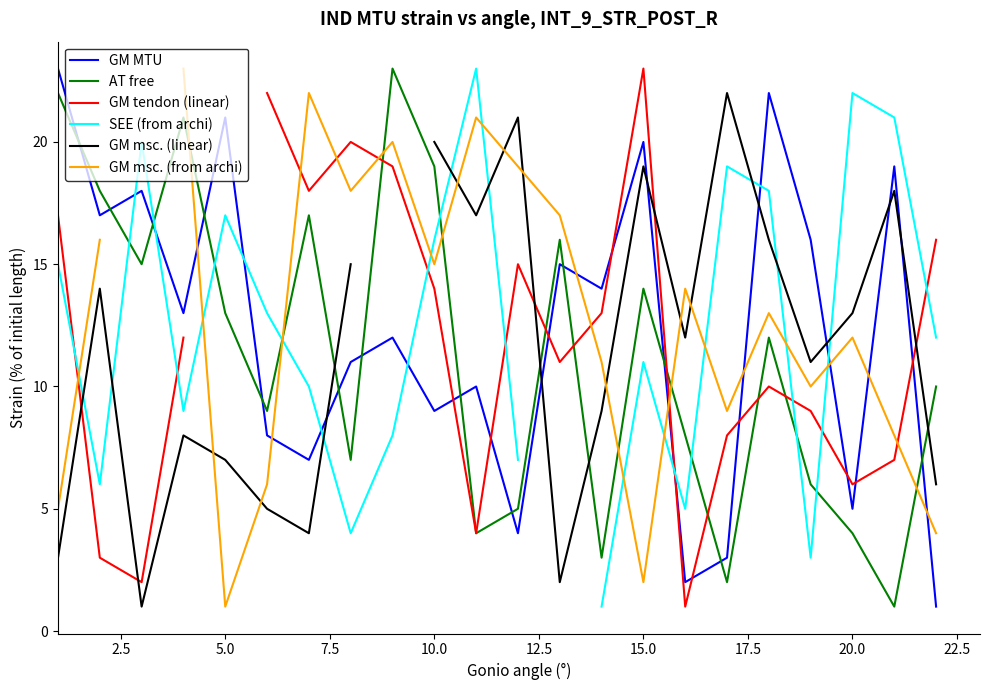

How many lines are shown in the chart?

6